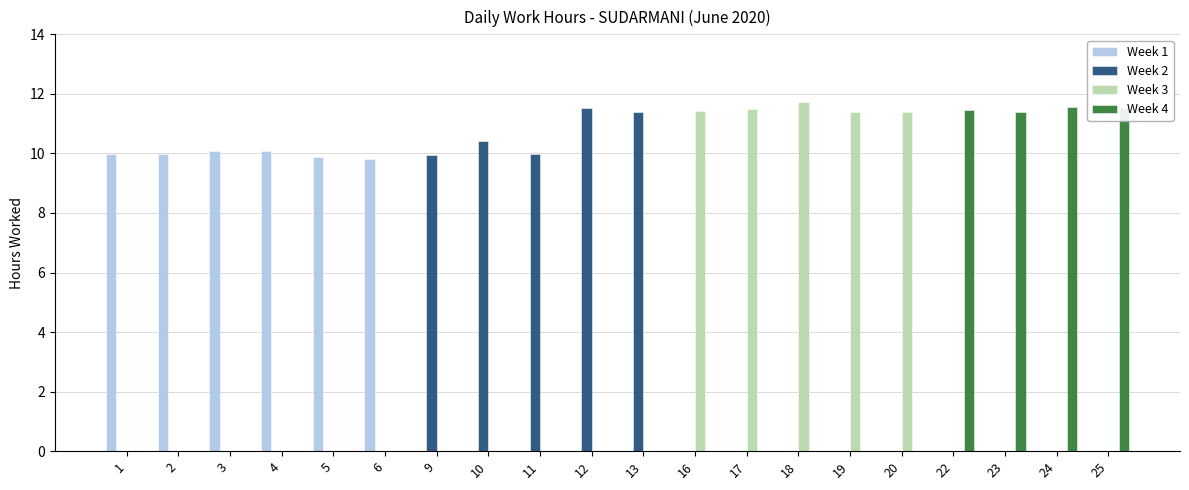

What is the sum of the Week 4 values at 24 and 2?

11.6